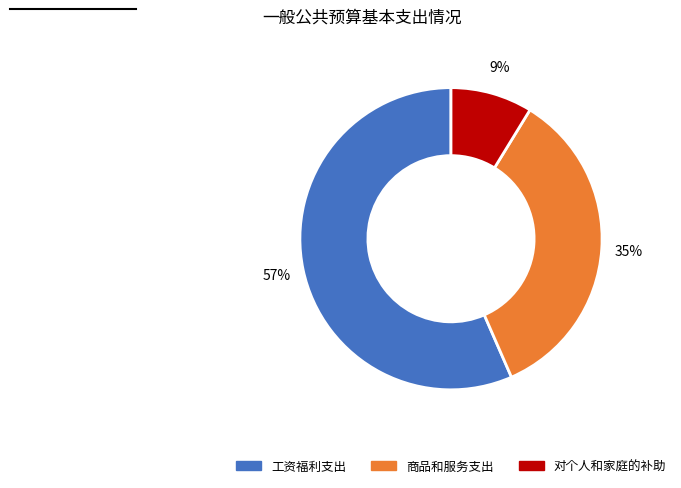

To the nearest percent, what is the average slice percentage?

33%